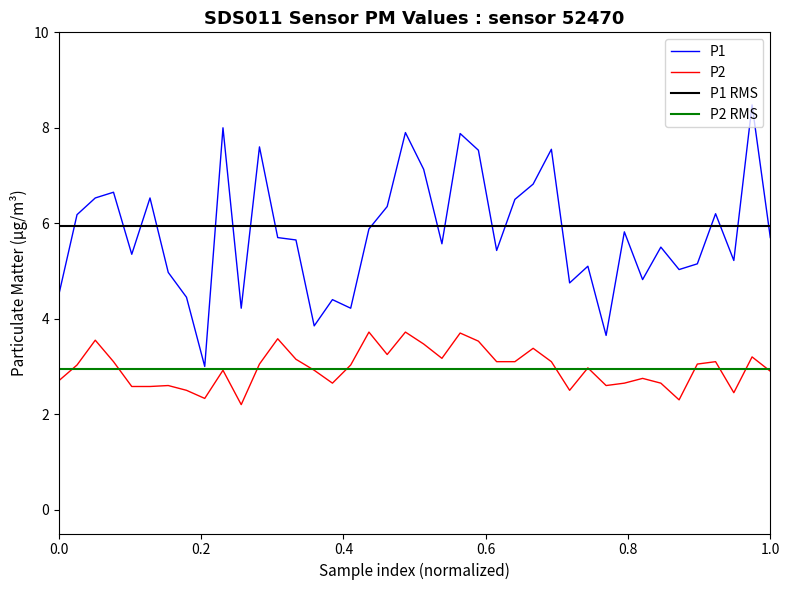

True or false: P1 RMS and P2 intersect in this chart.

False